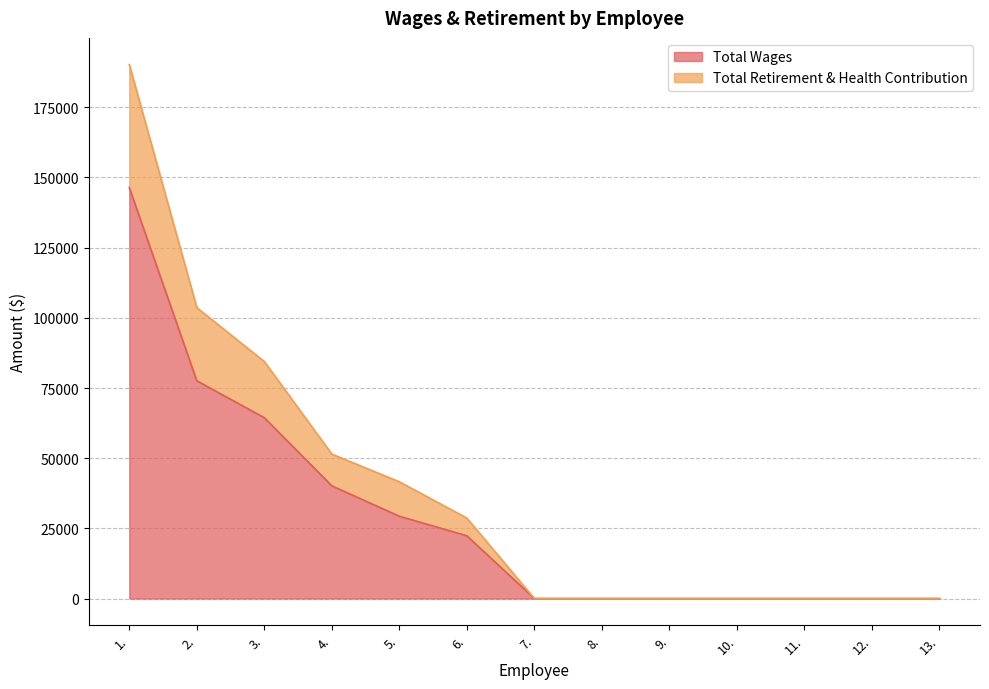

What are all the series names shown in the legend?

Total Wages, Total Retirement & Health Contribution